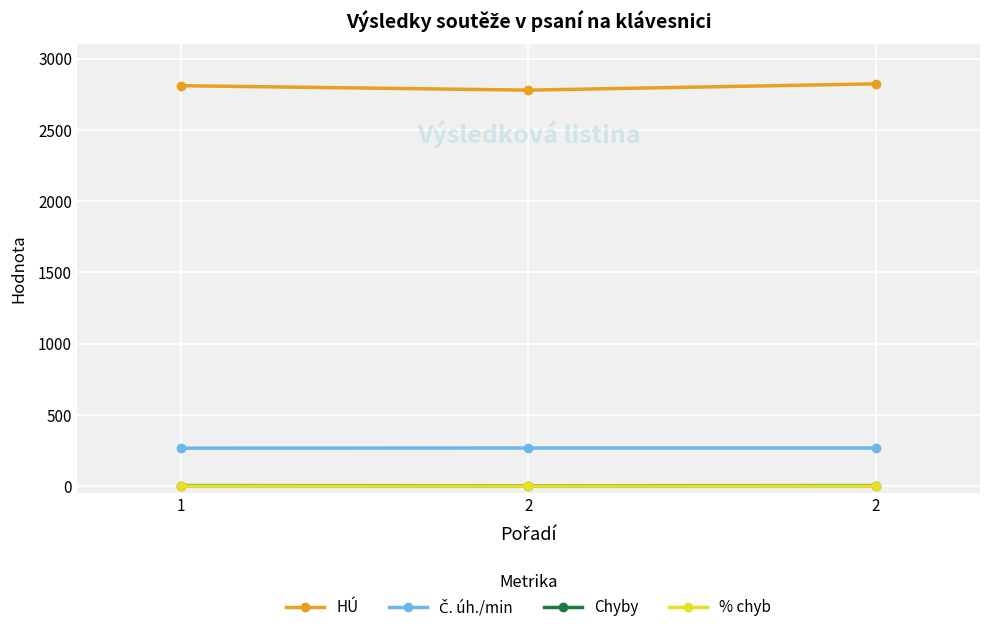

What is the greatest value displayed?

2823.0